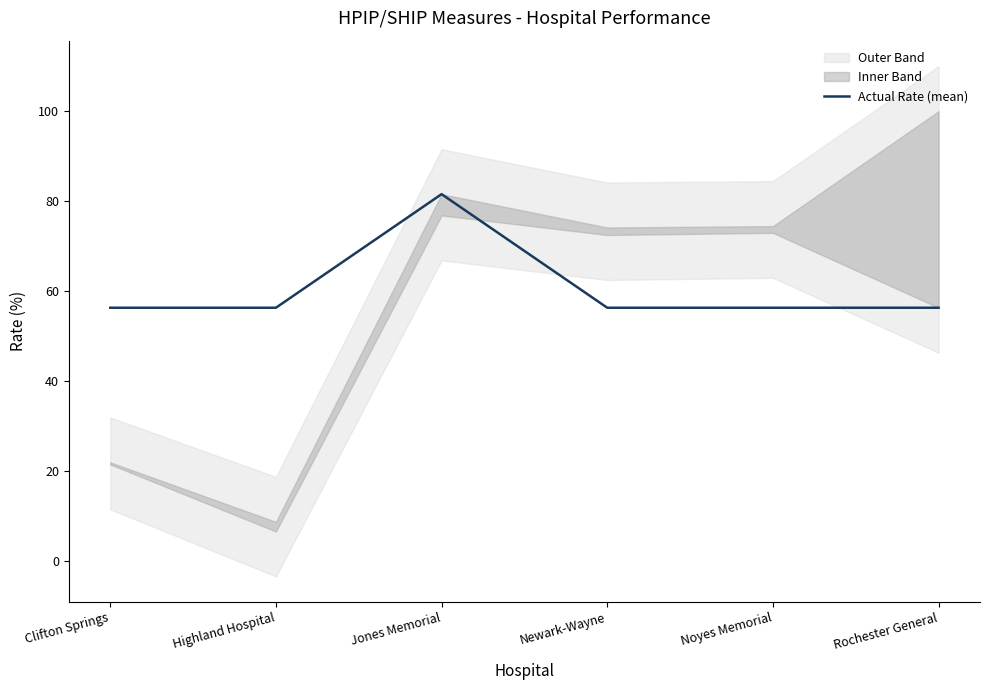

At which category does the chart reach its minimum across all series?

Clifton Springs